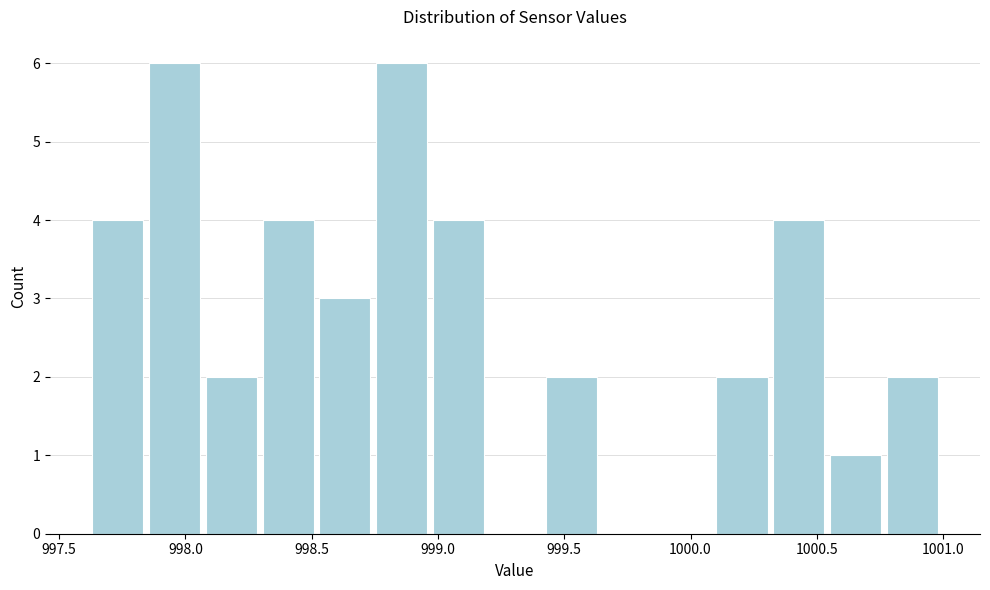

What is the height of the bar covering 997.85 to 998.05 on the x-axis? Neither the bar edges nor the heights are printed on the chart, so give them approximately, as read against the axes.

6